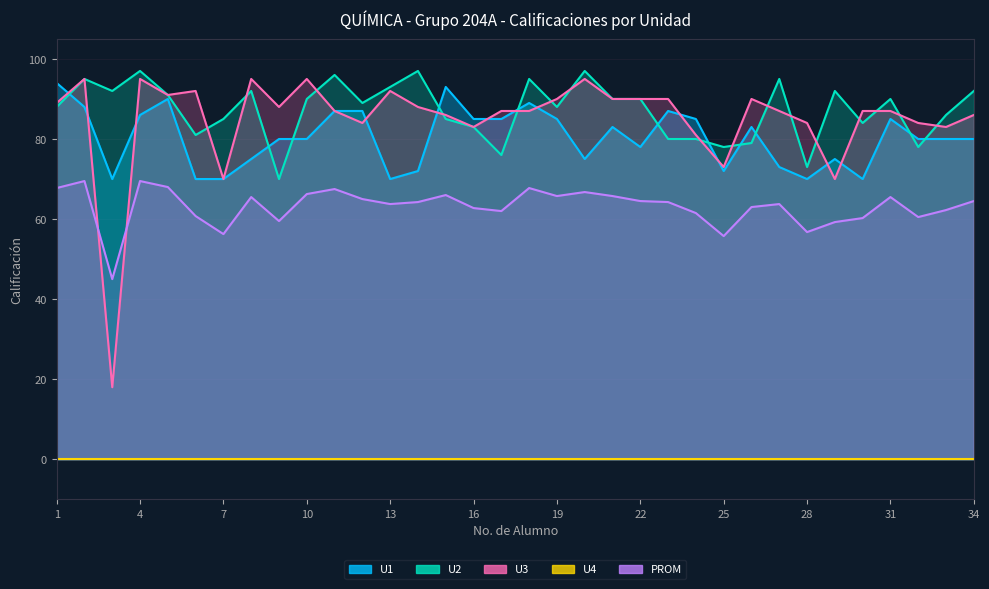

Which has a higher value, 23 or 30?

23